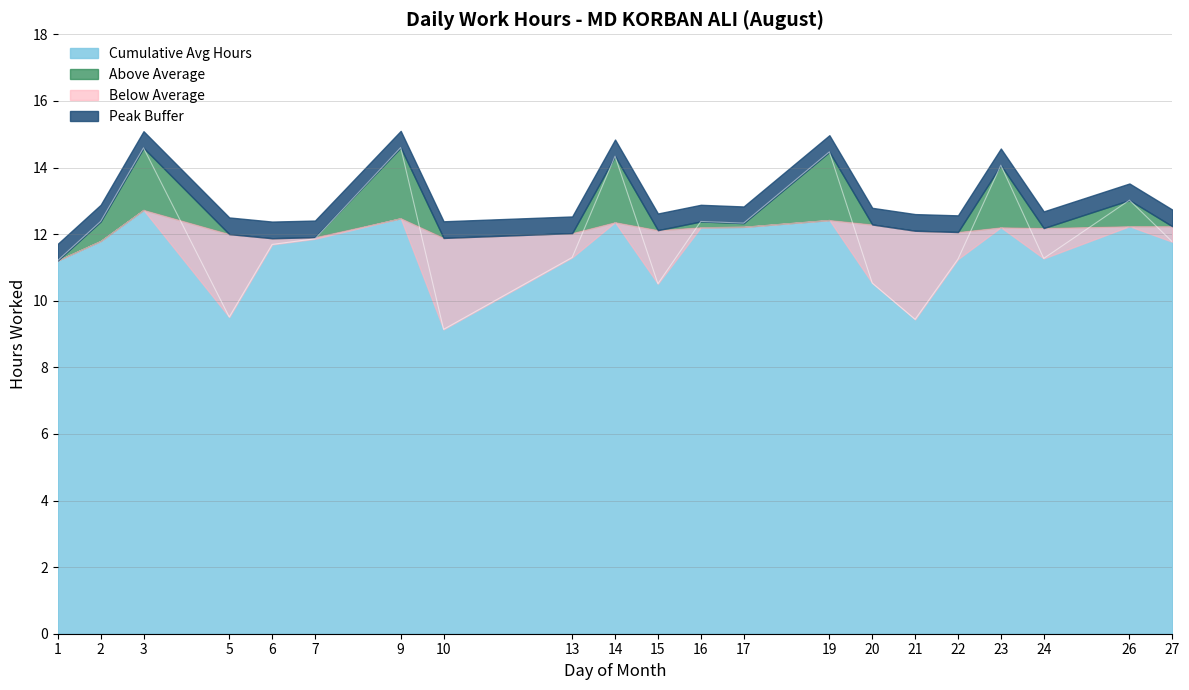

How many categories are shown in the chart?

21